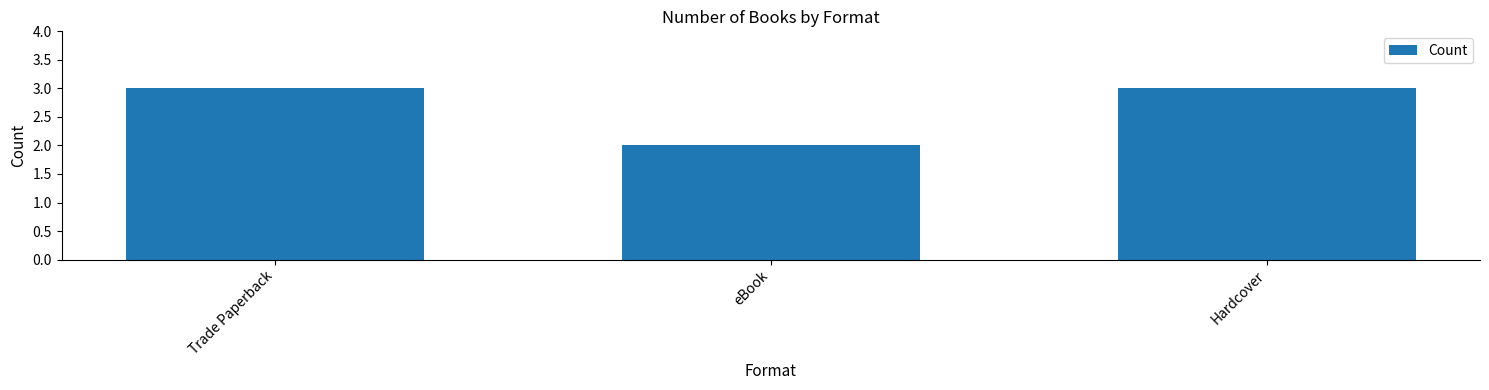

Reading left to right, extract all data points from this chart.

3	2	3